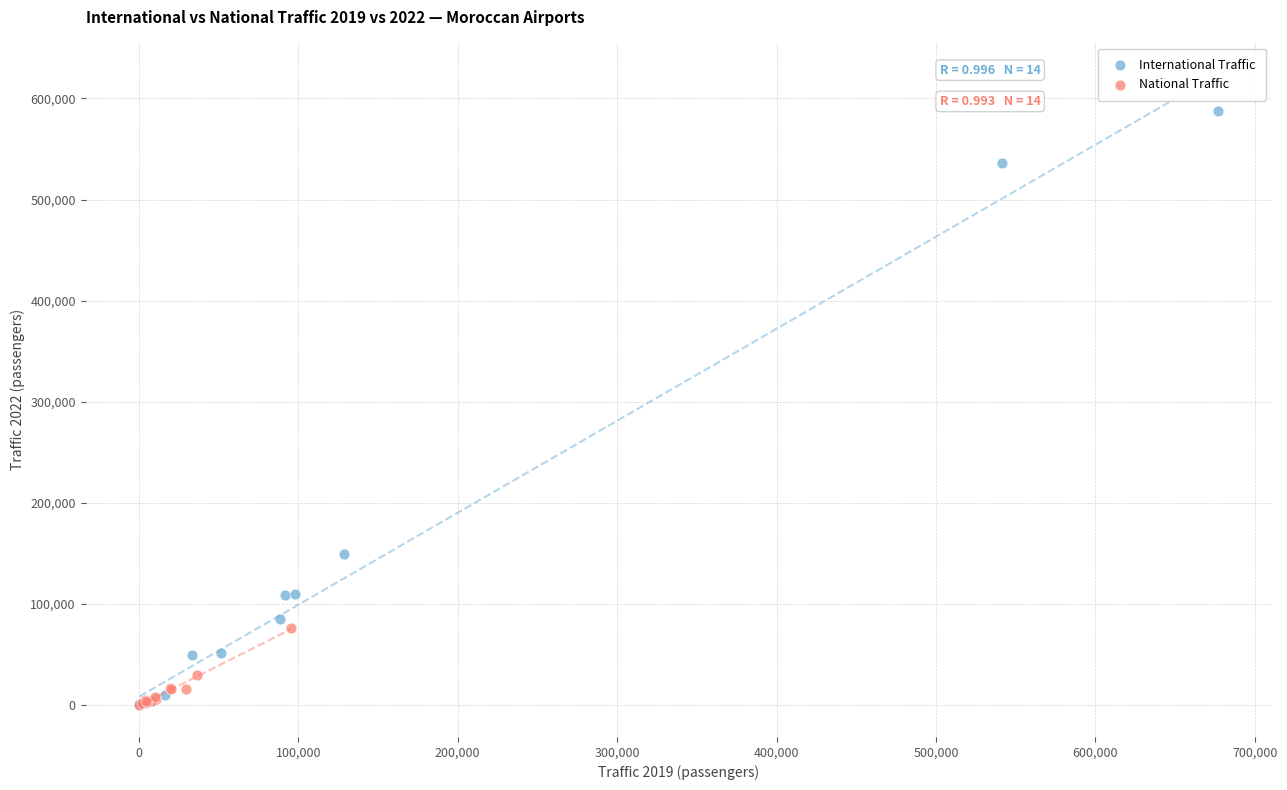

Which series has the largest Y range (max minus min)?

International Traffic